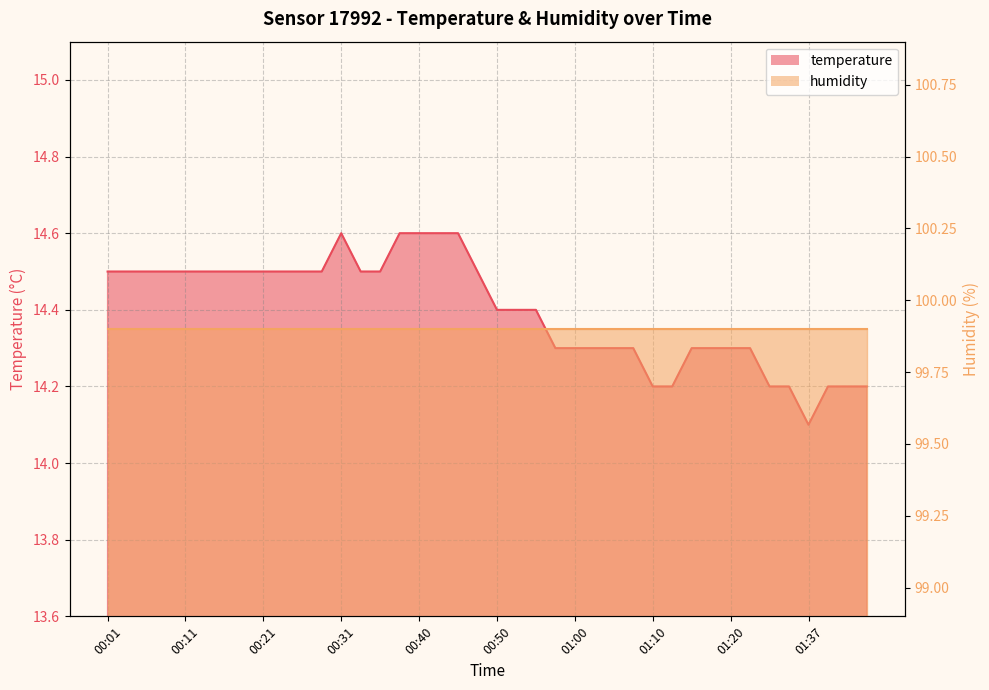

Reading left to right, what are all the values shown in this chart?

14.5	14.5	14.5	14.5	14.5	14.5	14.5	14.5	14.5	14.5	14.5	14.5	14.6	14.5	14.5	14.6	14.6	14.6	14.6	14.5	14.4	14.4	14.4	14.3	14.3	14.3	14.3	14.3	14.2	14.2	14.3	14.3	14.3	14.3	14.2	14.2	14.1	14.2	14.2	14.2